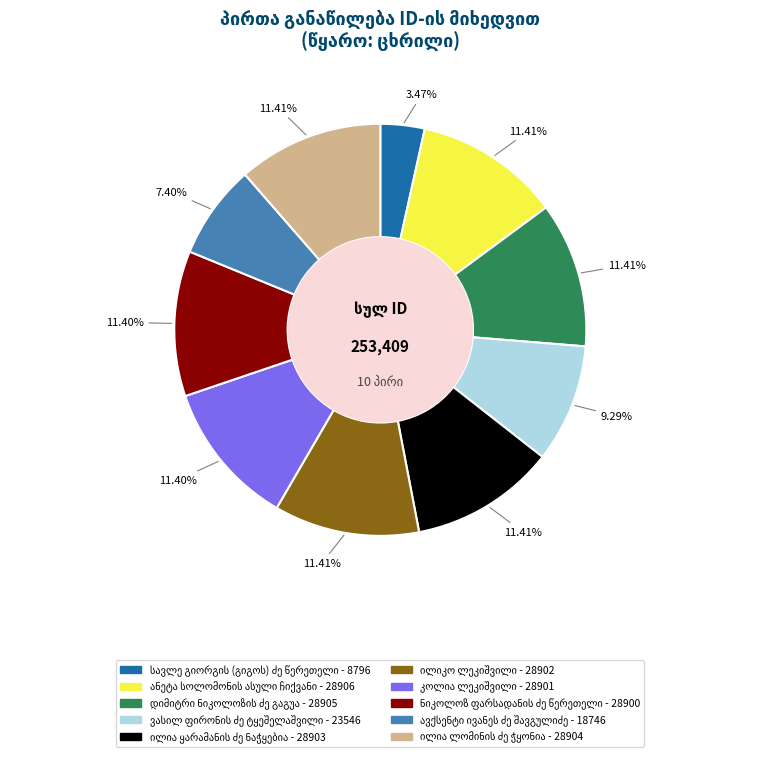

Is there a majority slice in this chart?

No